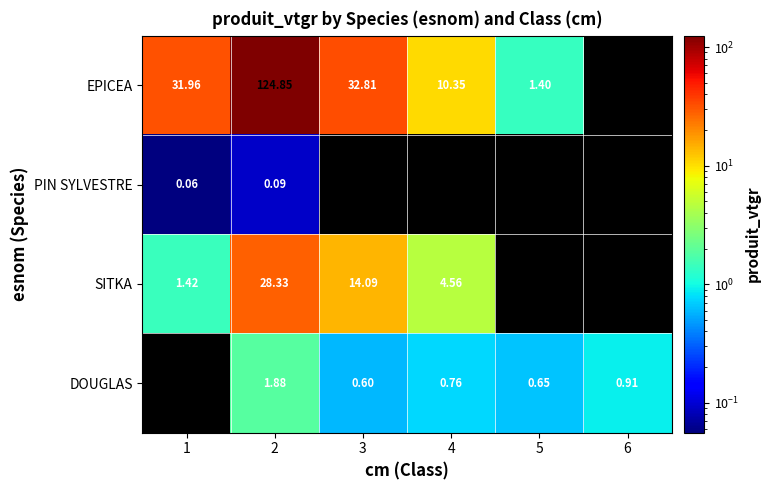

Which category has the lowest value across all series?

6